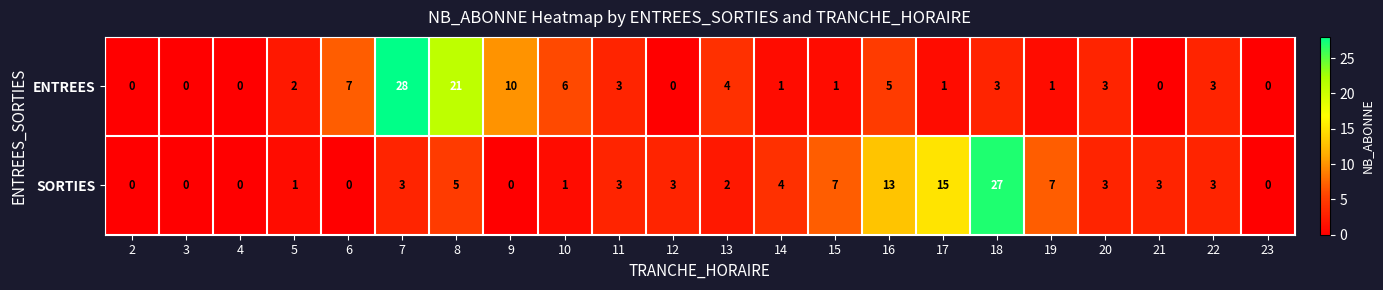

Where is ENTREES nearest to the value 14?

9